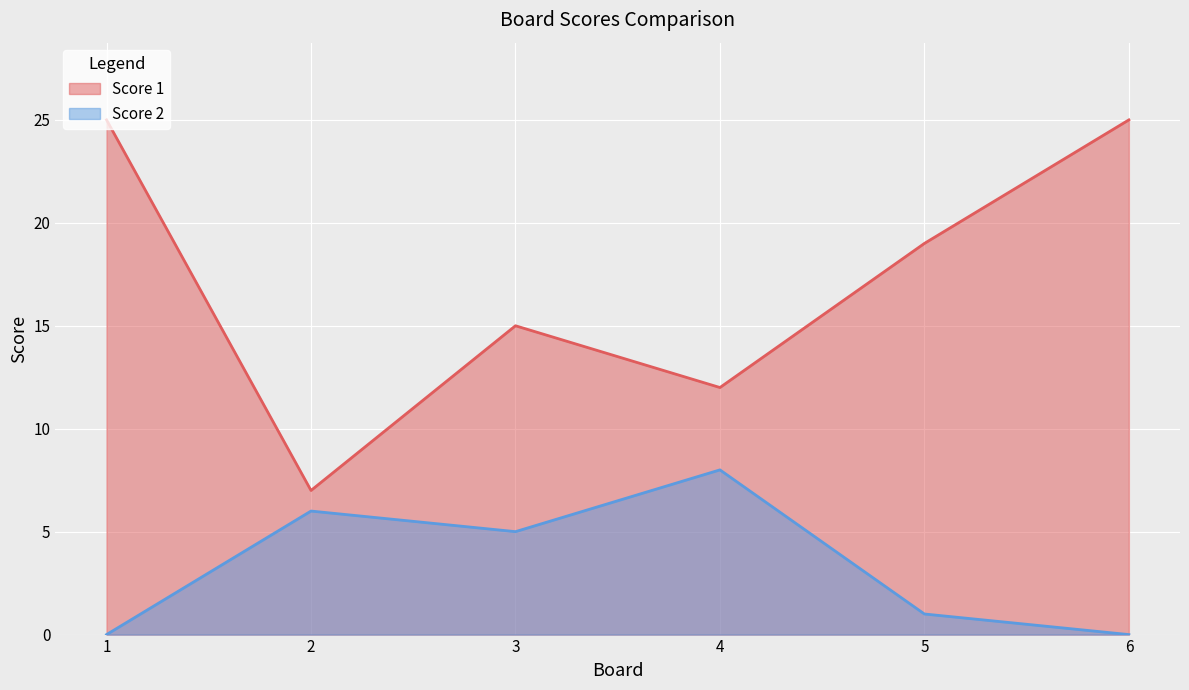

How many lines are shown in the chart?

2